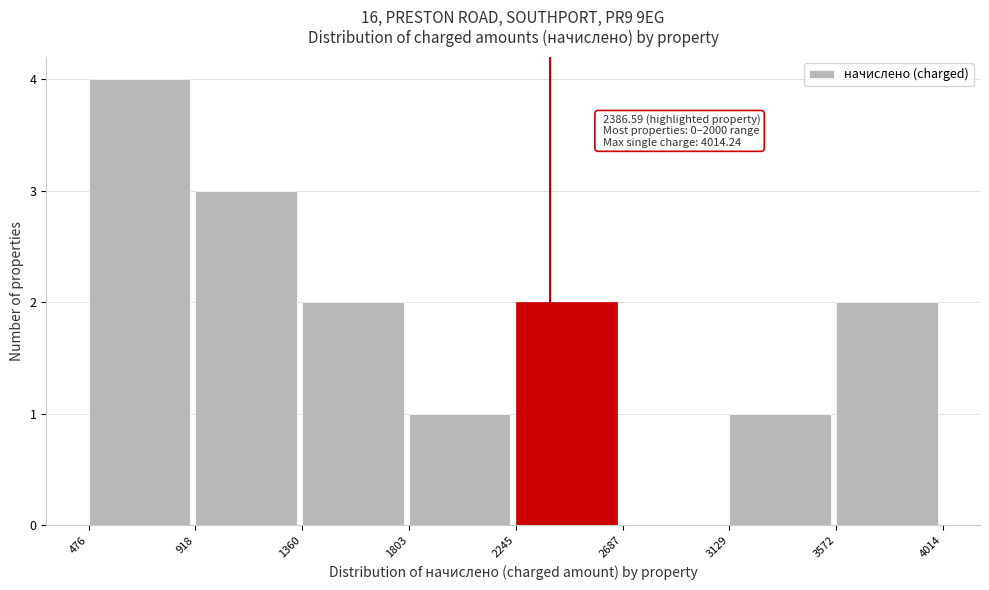

Over which range of the x-axis is the bar tallest?

476 to 918